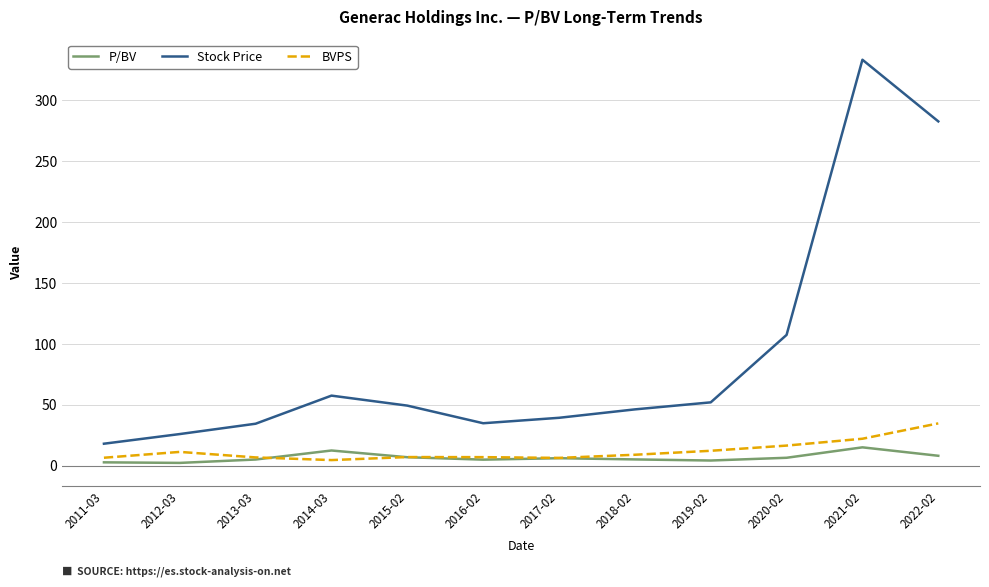

What are all the series names shown in the legend?

P/BV, Stock Price, BVPS